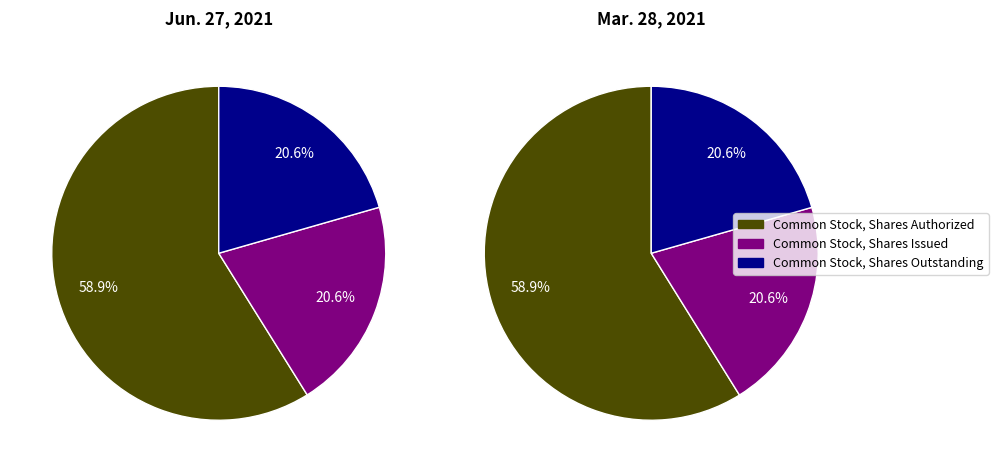

At Common Stock, Shares Authorized, list the series in order from smallest to largest.

Jun. 27, 2021, Mar. 28, 2021